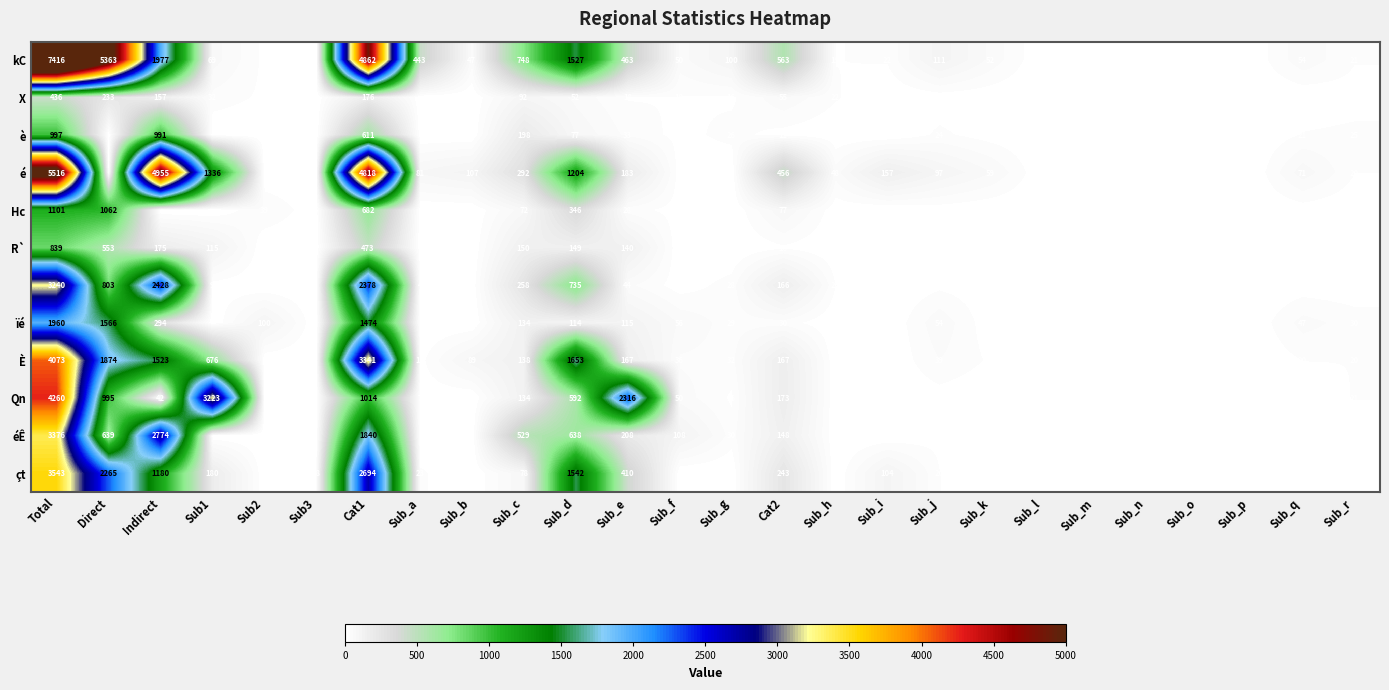

At how many categories does at least one series exceed 2361?

5